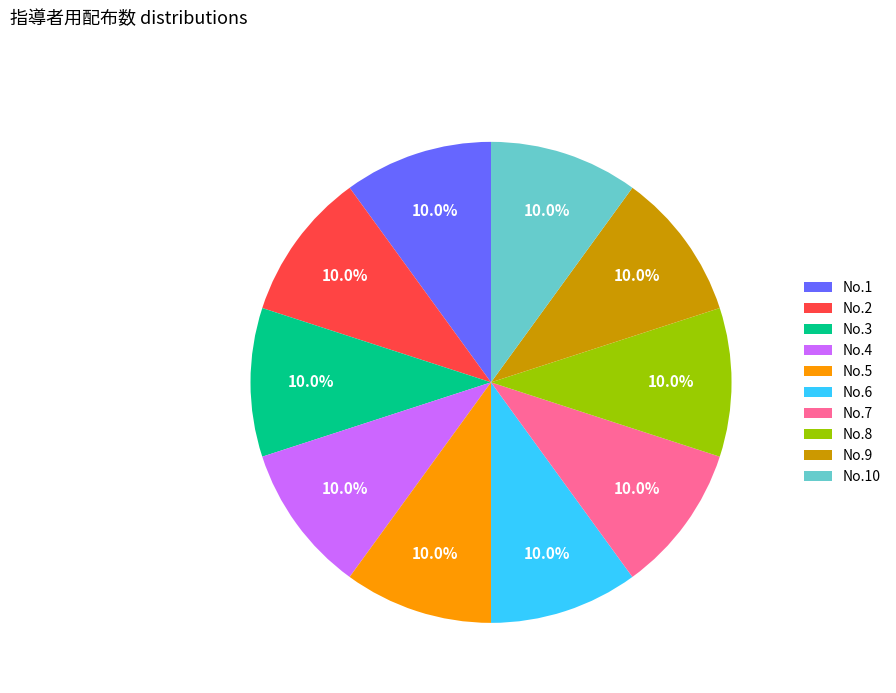

Approximately how many times larger is the value at No.9 compared to No.5?

1.0